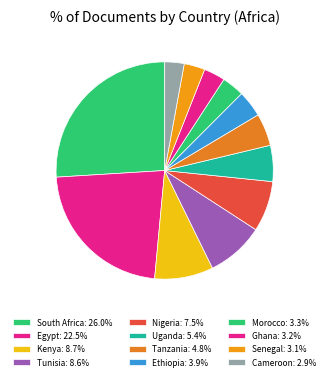

What percentage is the Kenya slice, to the nearest percent?

9%